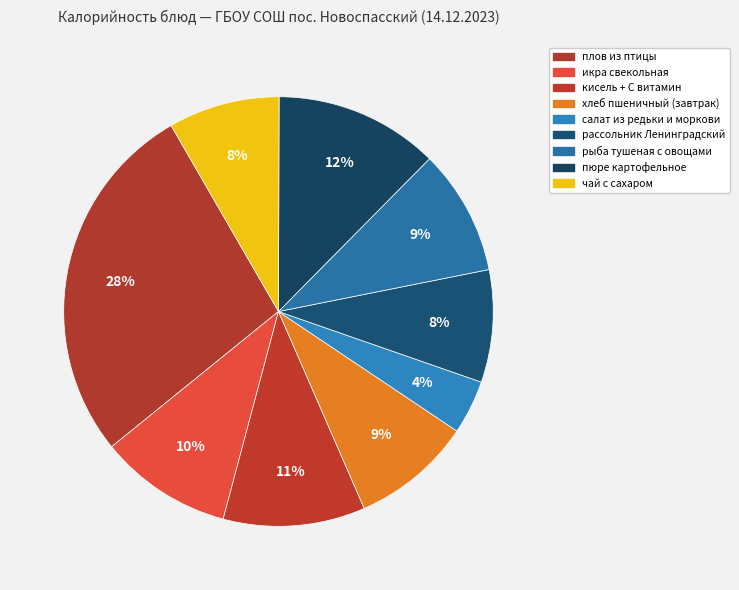

What percentage do рыба тушеная с овощами and салат из редьки и моркови together represent?

13.5%